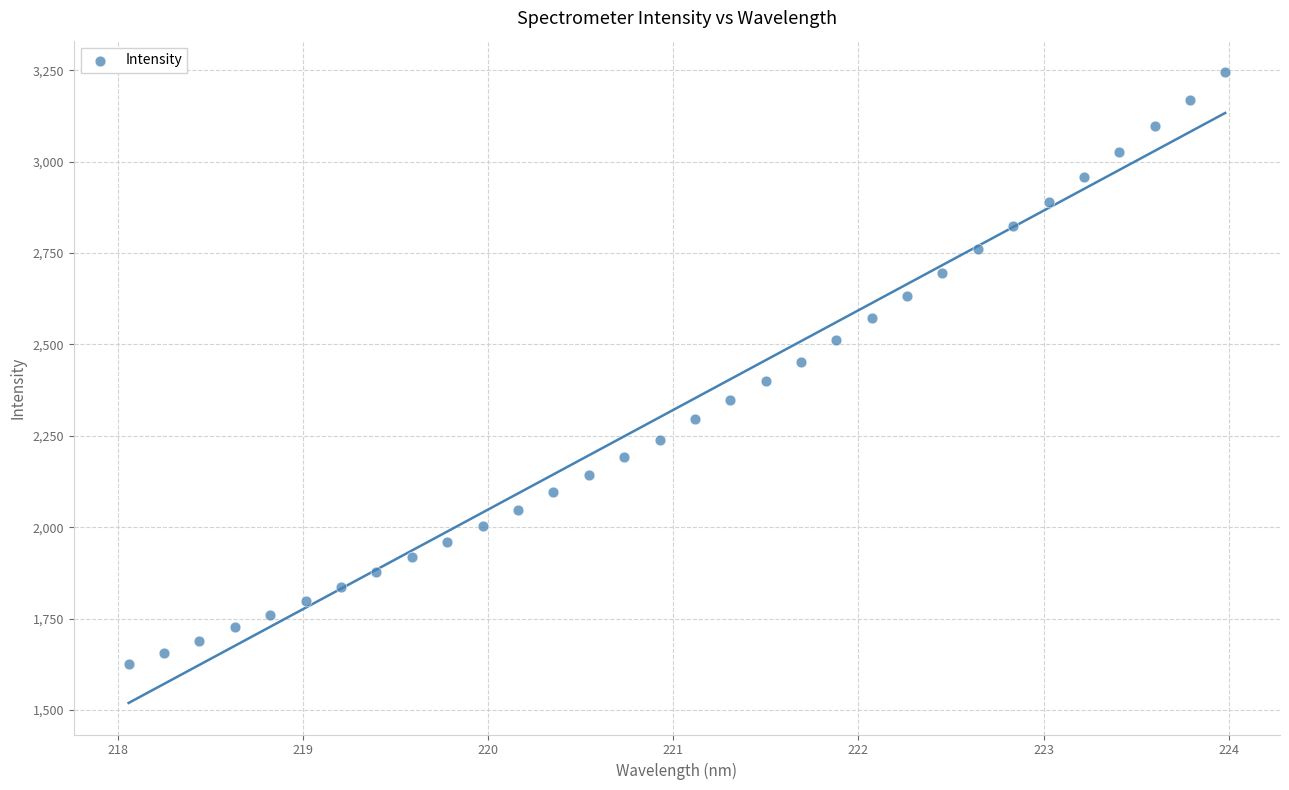

What is the range of X values (max minus min)?

5.9